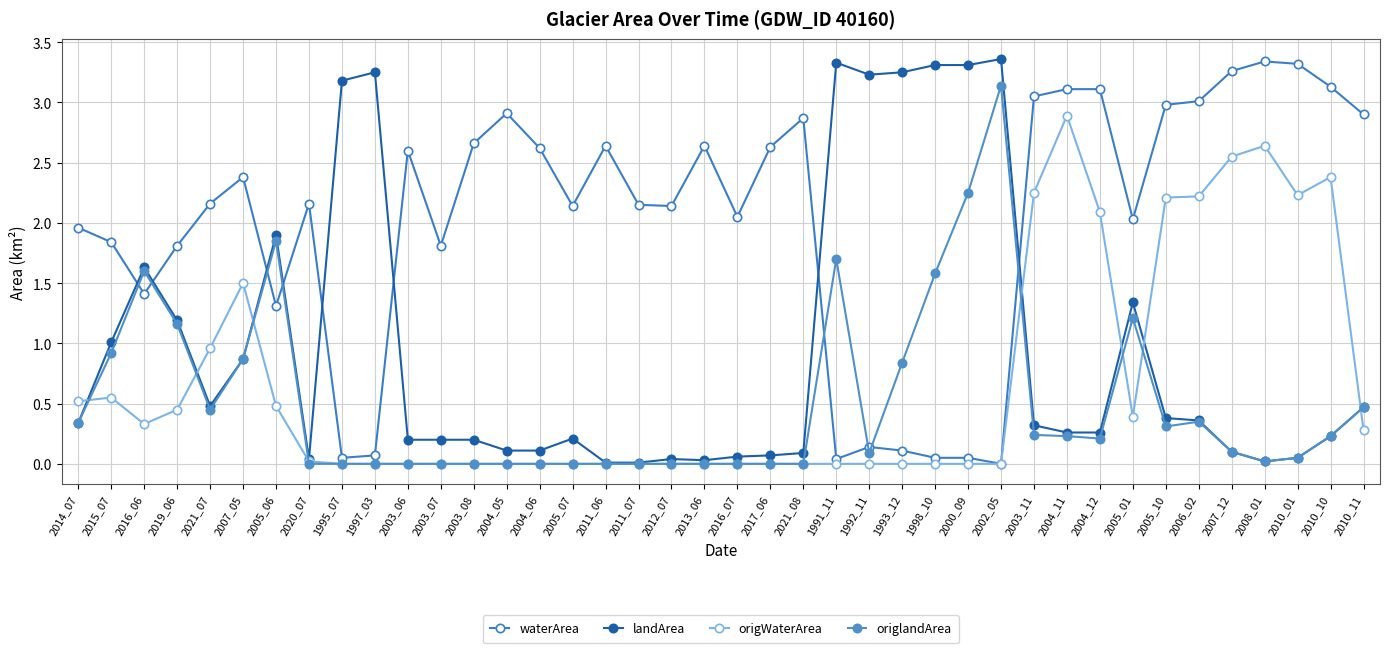

Is this an area chart (filled region under the line)?

No